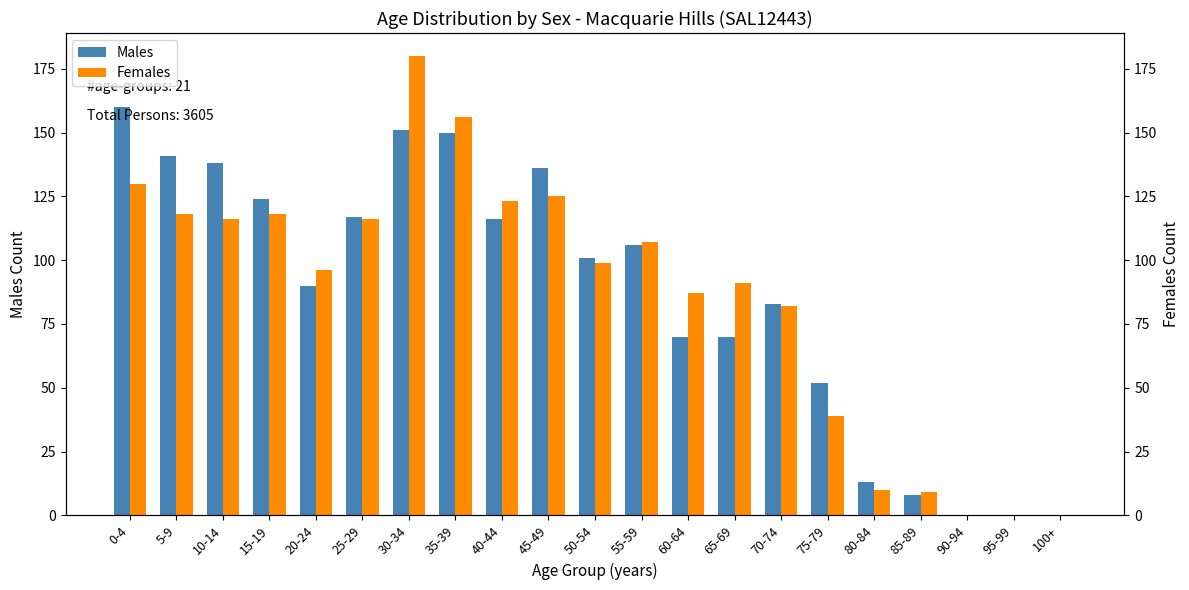

Are the bars grouped side by side (vs. stacked)?

Yes